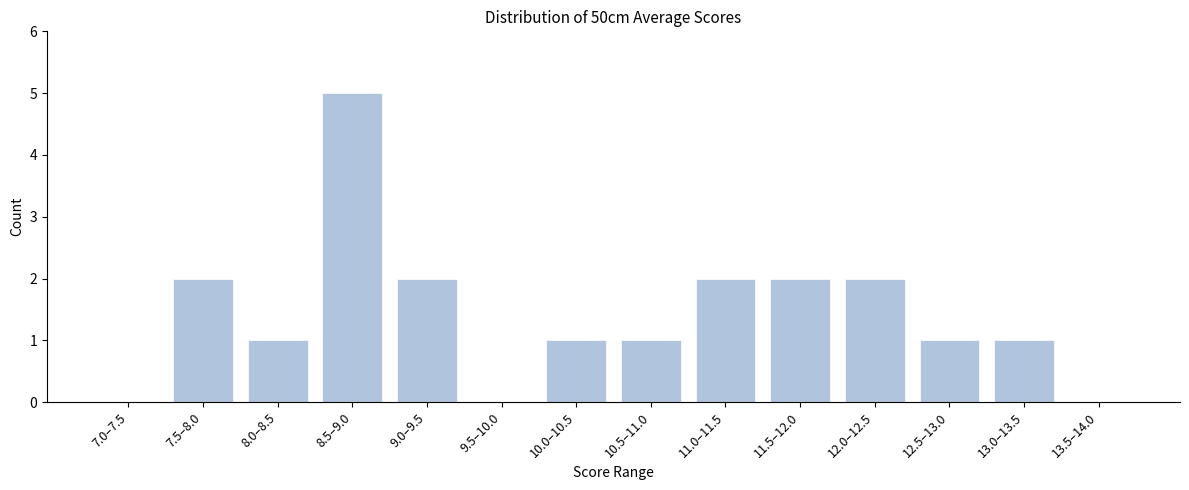

Reading left to right, extract all data points from this chart.

7.0–7.5=0	7.5–8.0=2	8.0–8.5=1	8.5–9.0=5	9.0–9.5=2	9.5–10.0=0	10.0–10.5=1	10.5–11.0=1	11.0–11.5=2	11.5–12.0=2	12.0–12.5=2	12.5–13.0=1	13.0–13.5=1	13.5–14.0=0